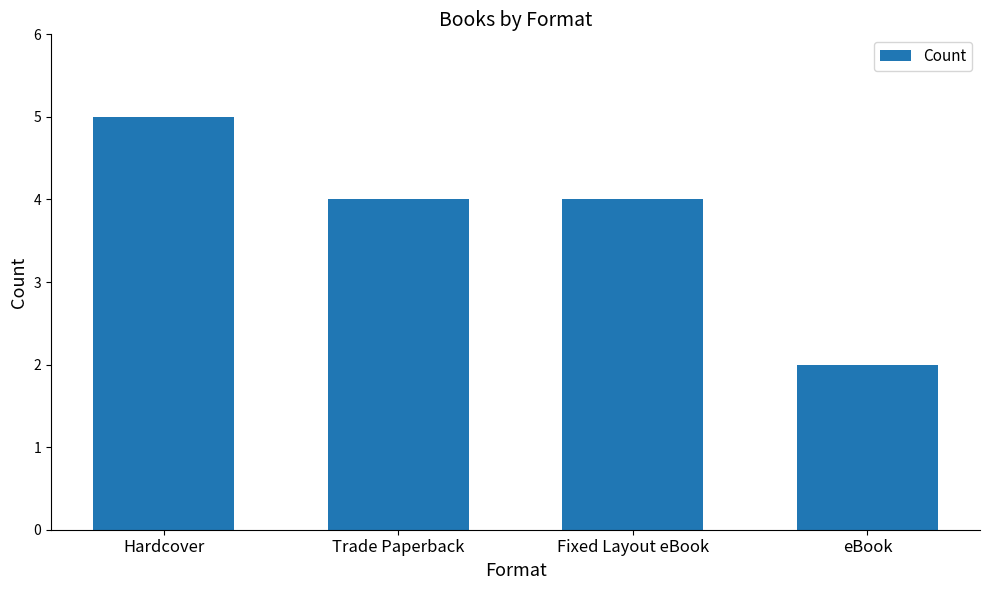

Count the number of categories in the chart.

4